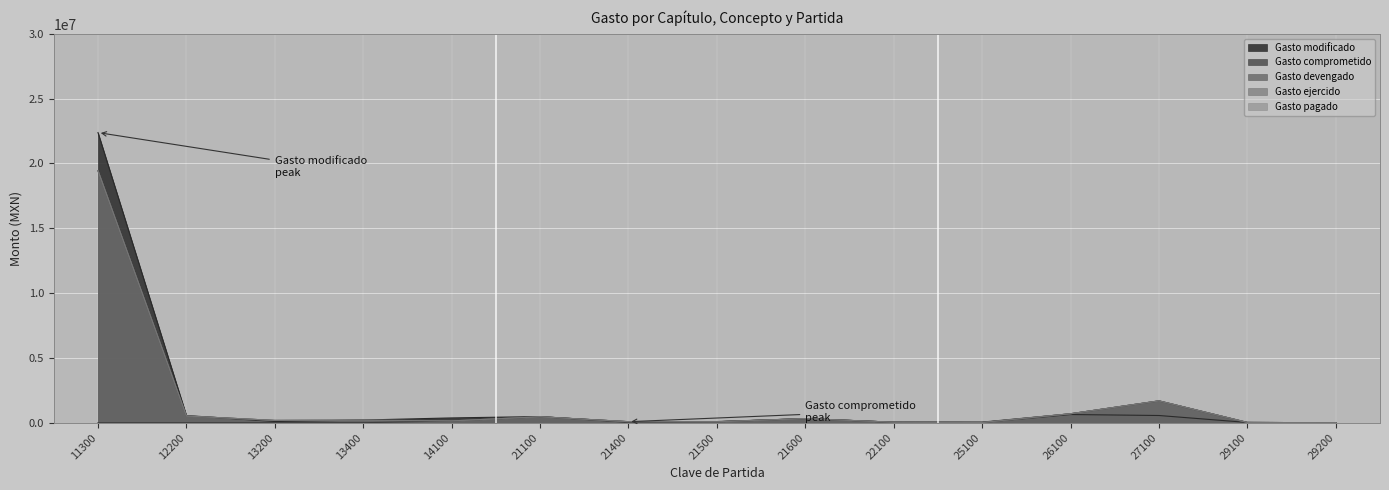

Reading left to right, transcribe all the data shown in this chart.

Gasto modificado: 11300=22383674.0	12200=556045.6	13200=94209.7	13400=207680.5	14100=371454.4	21100=477598.8	21400=34657.9	21500=90936.0	21600=318013.3	22100=40475.7	25100=27367.3	26100=633860.1	27100=557765.3	29100=21742.7	29200=1294.6
Gasto comprometido: 11300=0.0	12200=0.0	13200=0.0	13400=0.0	14100=141757.9	21100=459879.0	21400=80648.4	21500=74936.0	21600=317949.3	22100=40399.2	25100=48388.1	26100=692528.9	27100=1685898.6	29100=21673.7	29200=1294.6
Gasto devengado: 11300=19442161.4	12200=519403.9	13200=177740.4	13400=197930.6	14100=141757.9	21100=459879.0	21400=80648.4	21500=74936.0	21600=317949.3	22100=40399.2	25100=17476.6	26100=692528.9	27100=1685898.6	29100=21673.7	29200=1294.6
Gasto ejercido: 11300=19442161.4	12200=519403.9	13200=177740.4	13400=197930.6	14100=141757.9	21100=459879.0	21400=80648.4	21500=74936.0	21600=317949.3	22100=40399.2	25100=17476.6	26100=692528.9	27100=1685898.6	29100=21673.7	29200=1294.6
Gasto pagado: 11300=19442161.4	12200=519403.9	13200=177740.4	13400=197930.6	14100=141757.9	21100=459879.0	21400=80648.4	21500=74936.0	21600=317949.3	22100=40399.2	25100=17476.6	26100=692528.9	27100=1685898.6	29100=21673.7	29200=1294.6